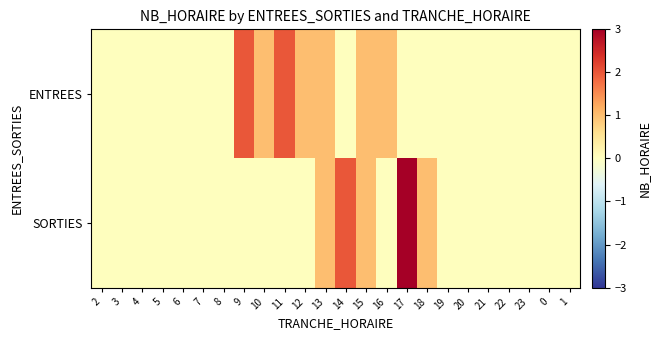

What is the maximum value shown in the chart?

3